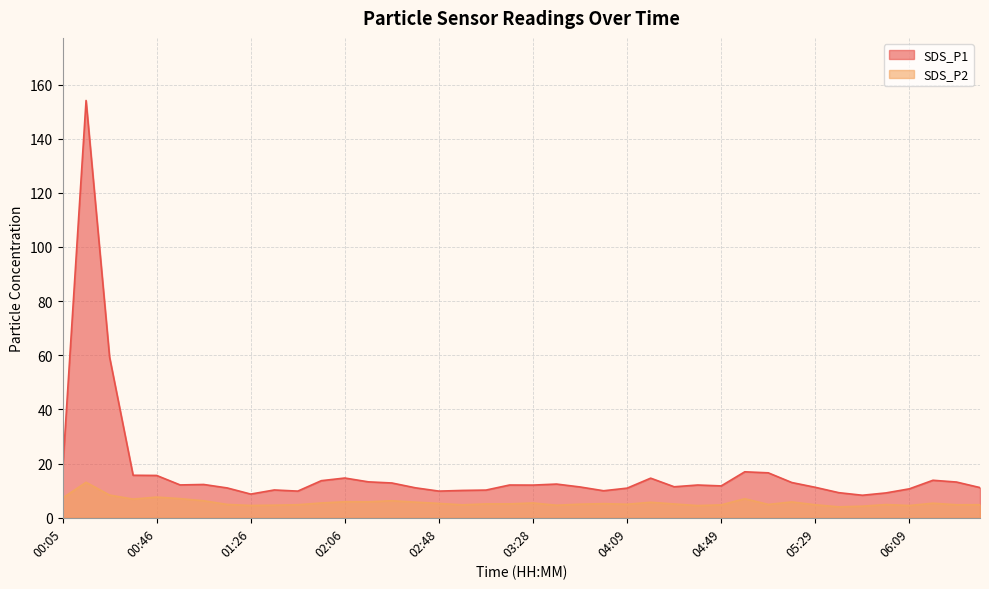

What is the label of the 15th point from the right?

04:19